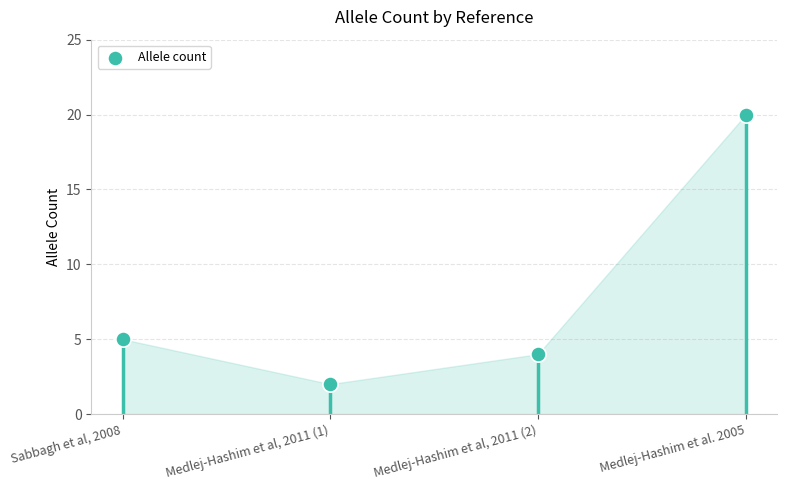

What Y value in the scatter plot is closest to 11?

5